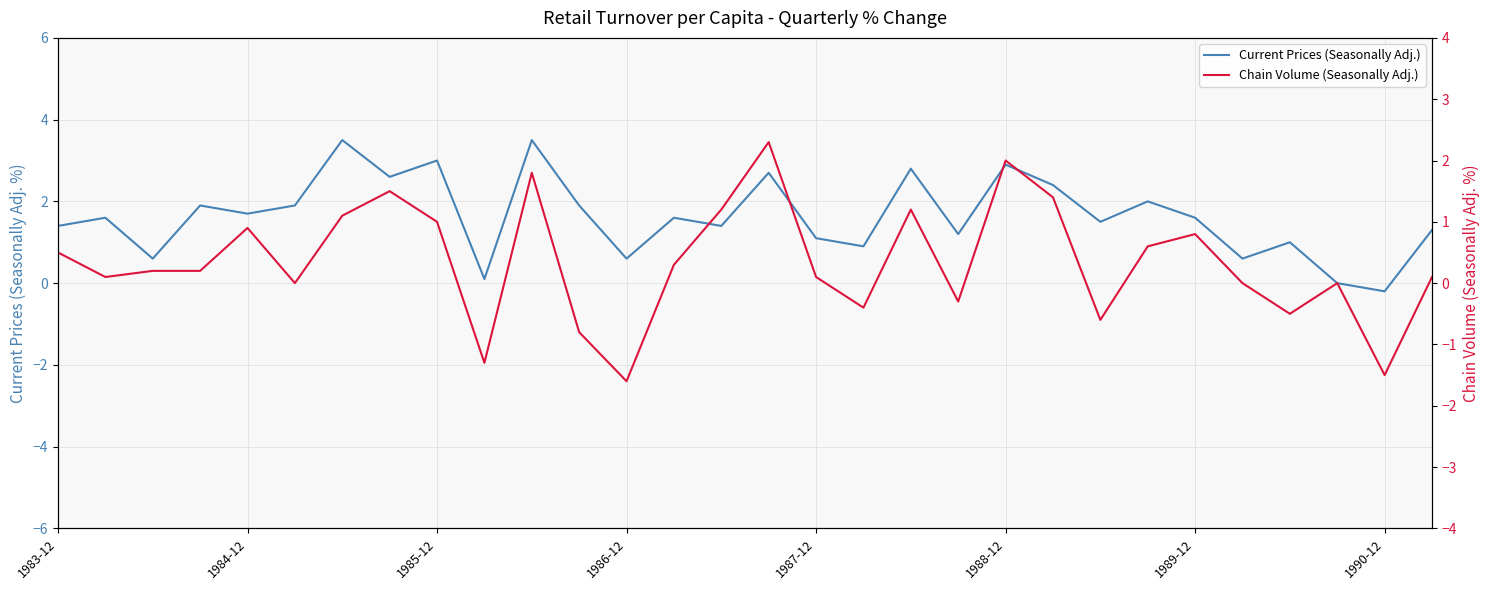

What is the value of the Chain Volume (Seasonally Adj.) point at the 12th from the left?

-0.8